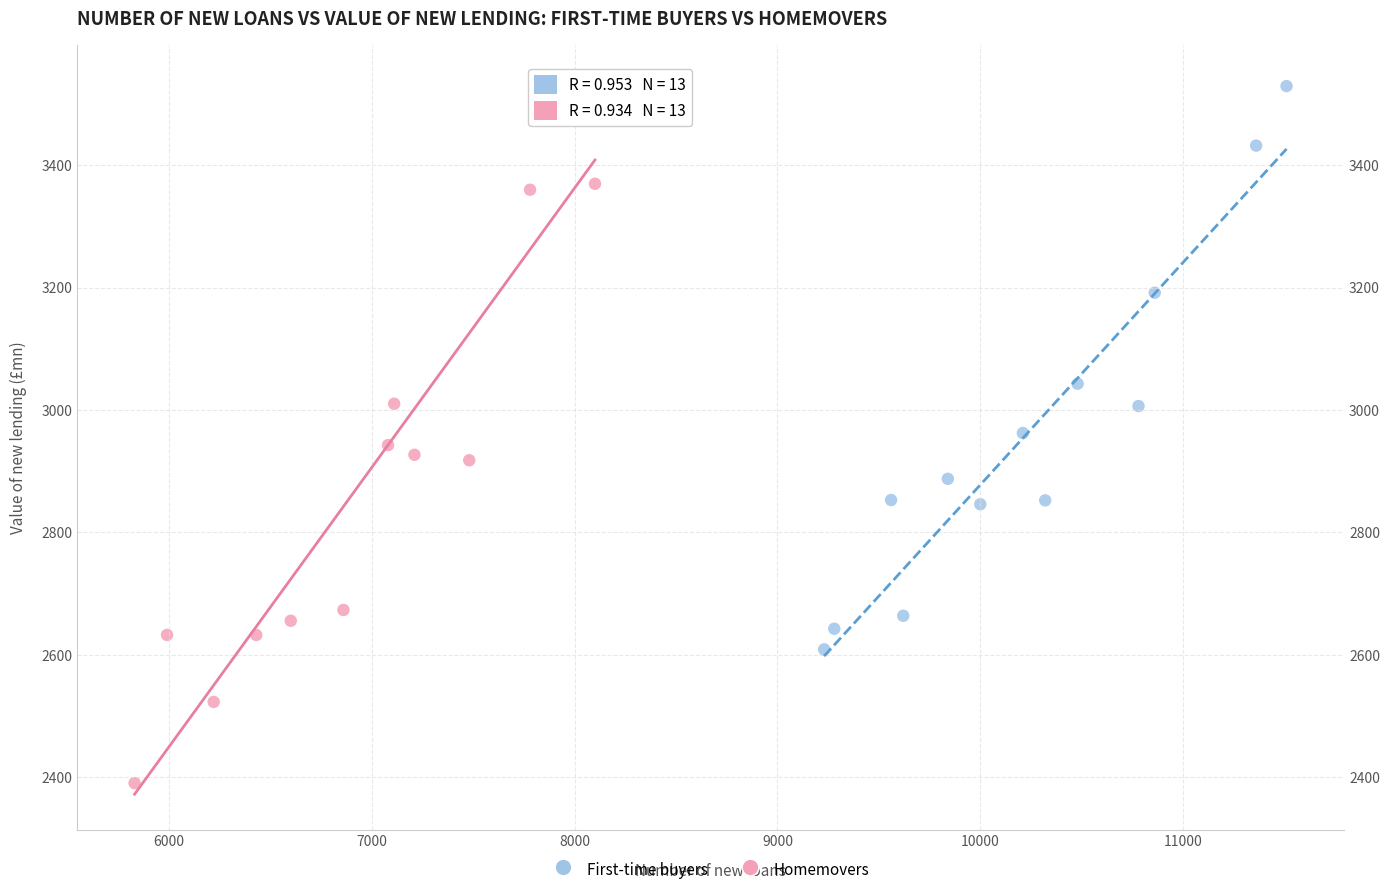

Which series reaches the minimum Y coordinate?

Homemovers